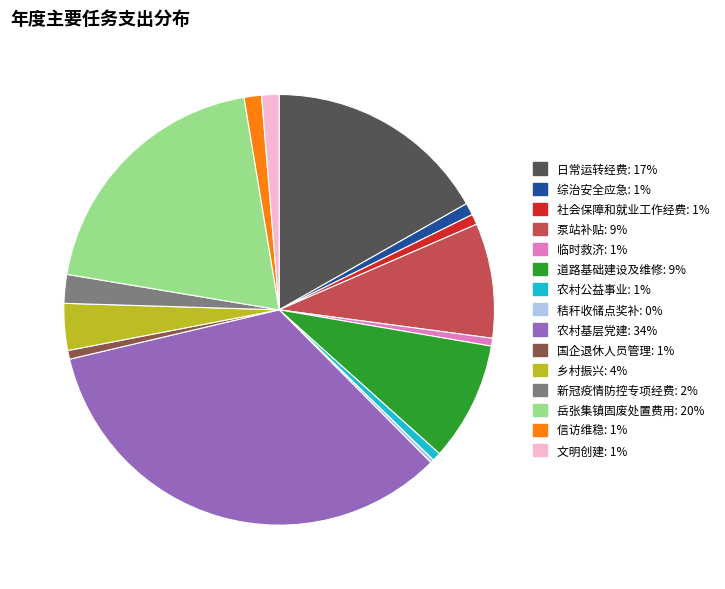

Is the sum of 泵站补贴 and 岳张集镇固废处置费用 greater than half?

No